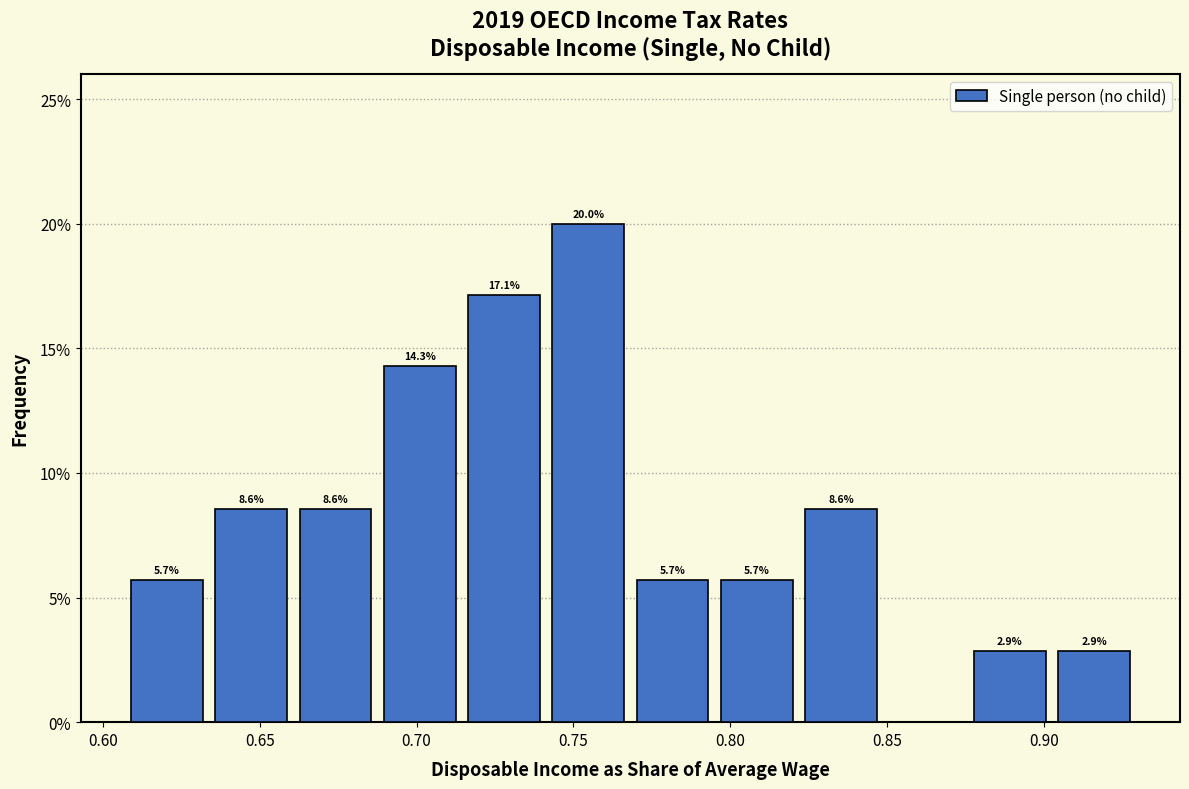

Over which range of the x-axis is the bar tallest?

0.740 to 0.770